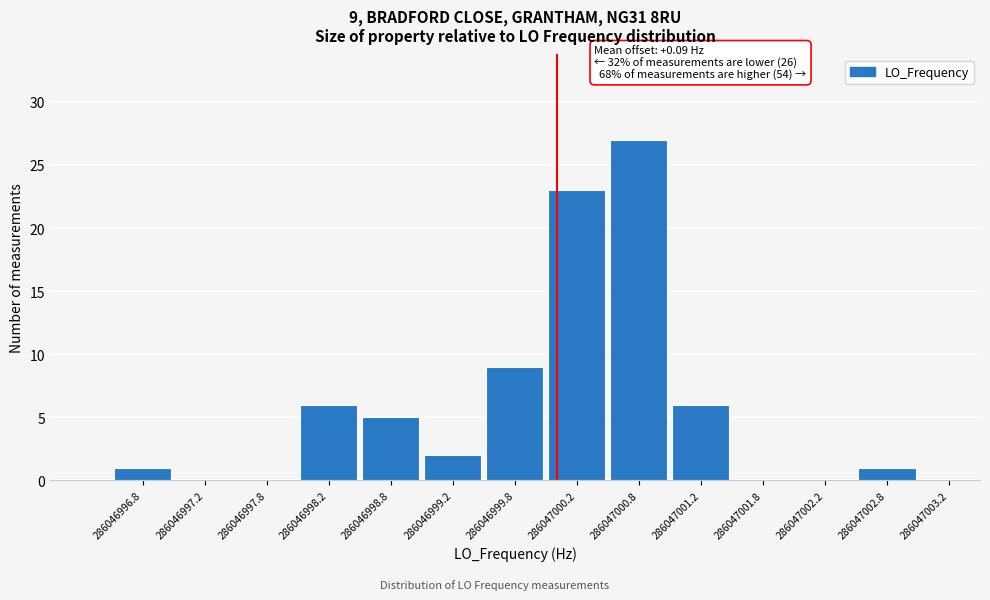

Reading left to right, what are all the values shown in this chart?

286046996.8=1	286046997.2=0	286046997.8=0	286046998.2=6	286046998.8=5	286046999.2=2	286046999.8=9	286047000.2=23	286047000.8=27	286047001.2=6	286047001.8=0	286047002.2=0	286047002.8=1	286047003.2=0